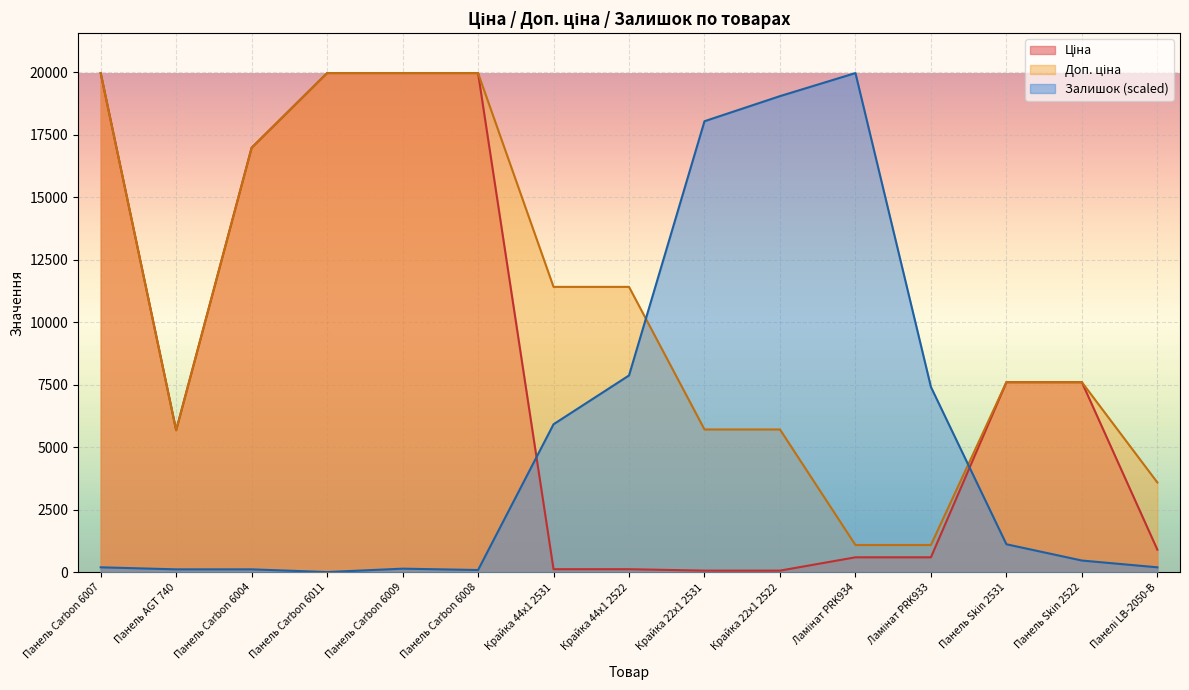

What is the average value of the Залишок series?

5374.4